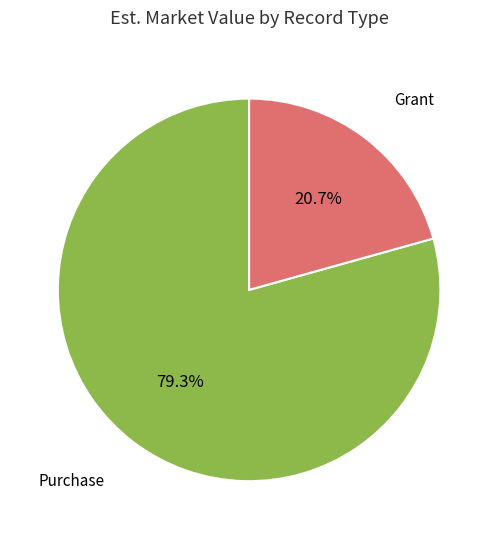

True or false: Purchase accounts for 79% of the total.

True